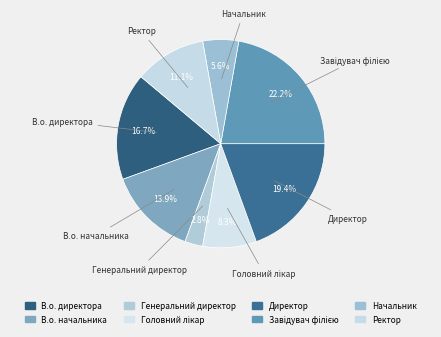

Do Ректор and Начальник together represent more than half of the pie?

No